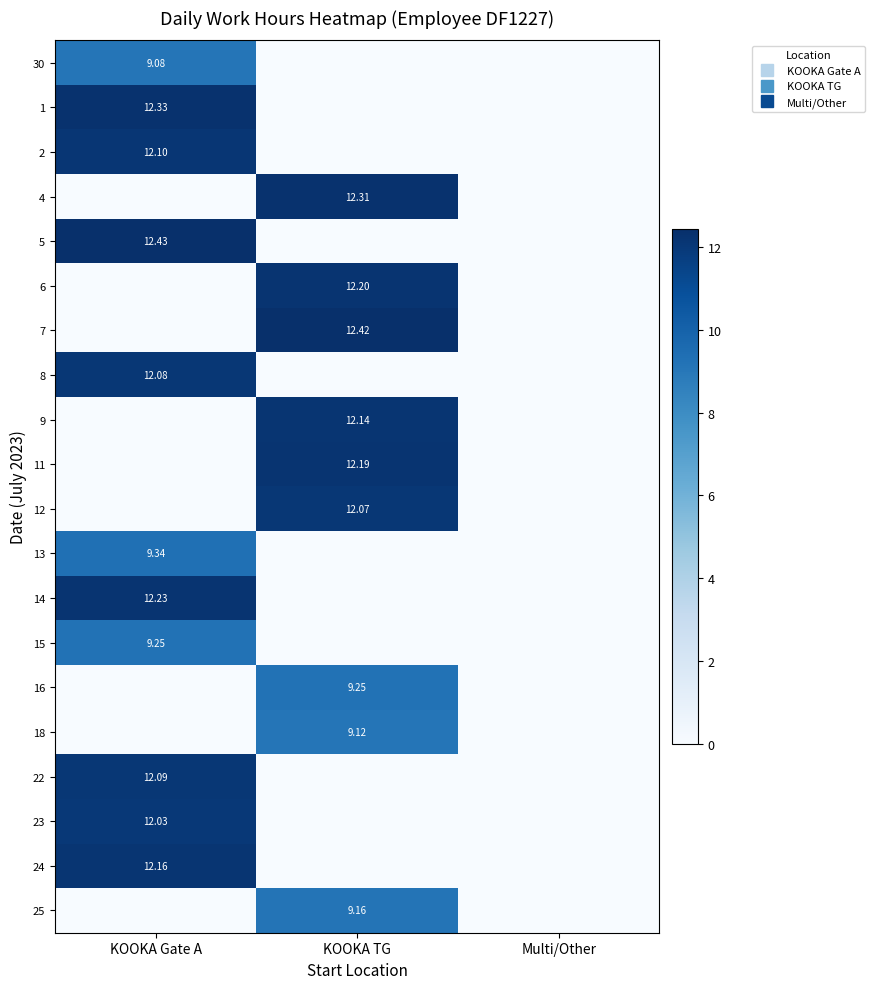

At which label does 2 reach its peak?

KOOKA Gate A